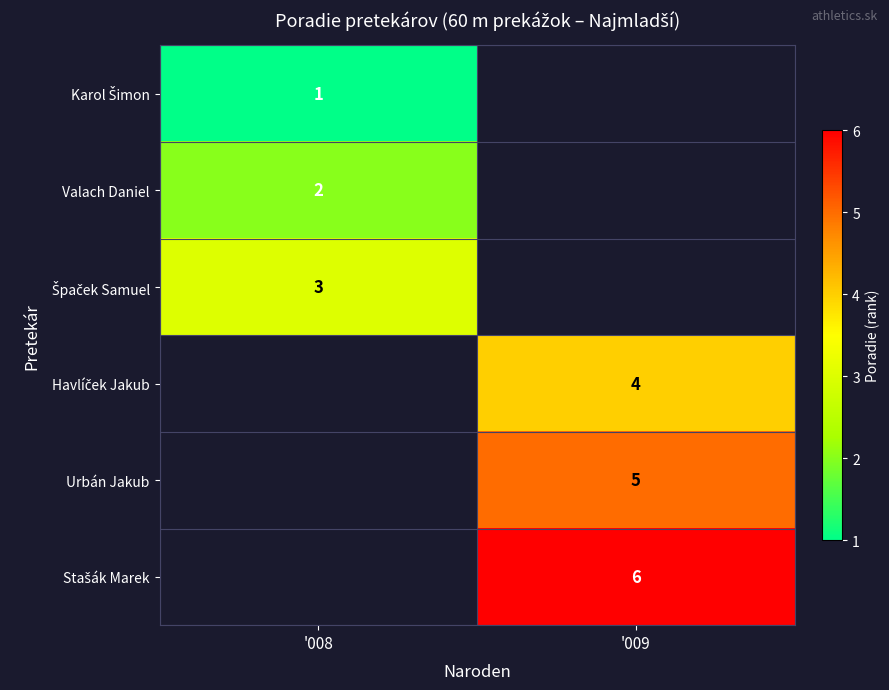

At how many categories does at least one series exceed 2?

2